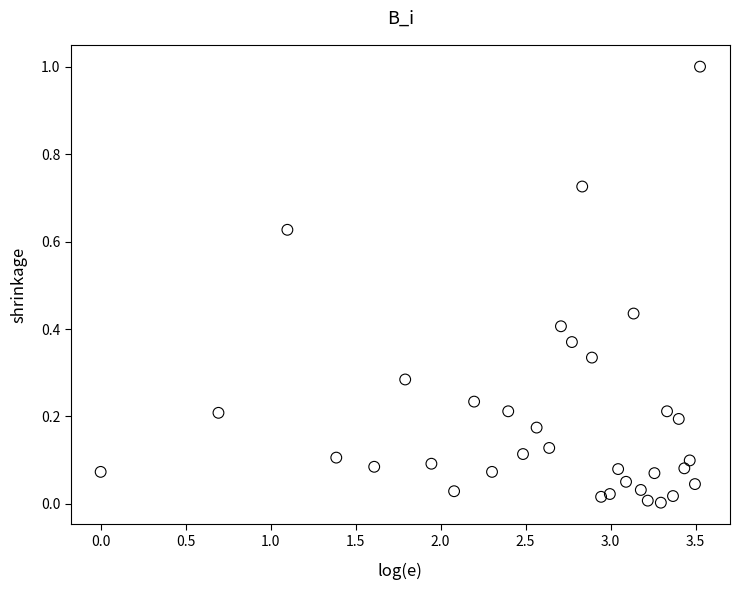

What is the range of X values (max minus min)?

3.5